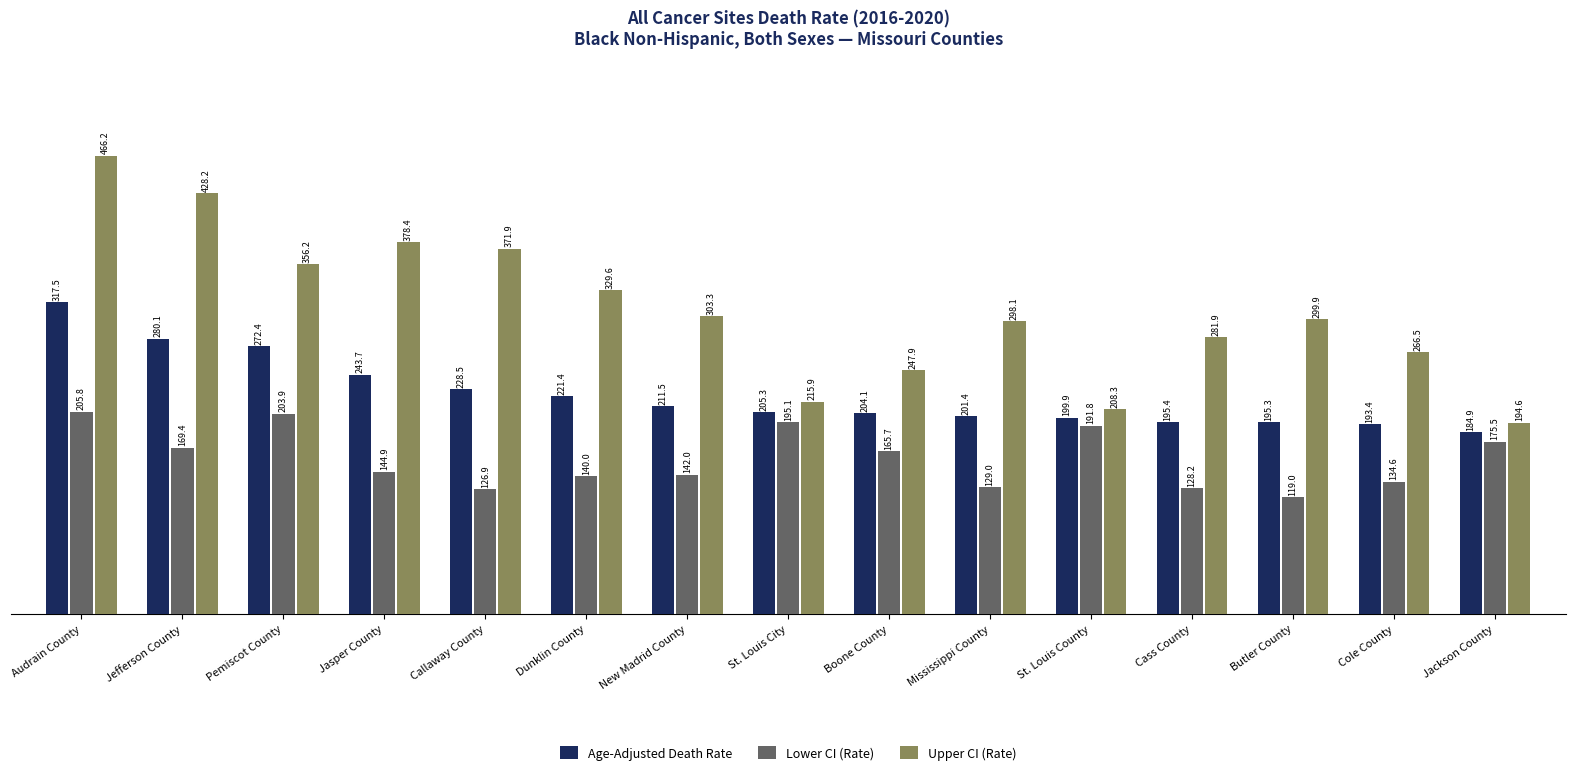

How many groups of bars are there?

15